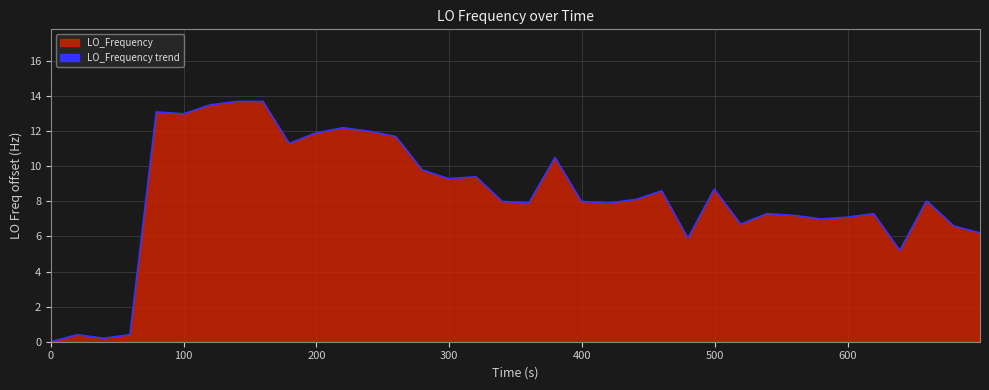

What is the difference between the second highest and minimum values?

13.7